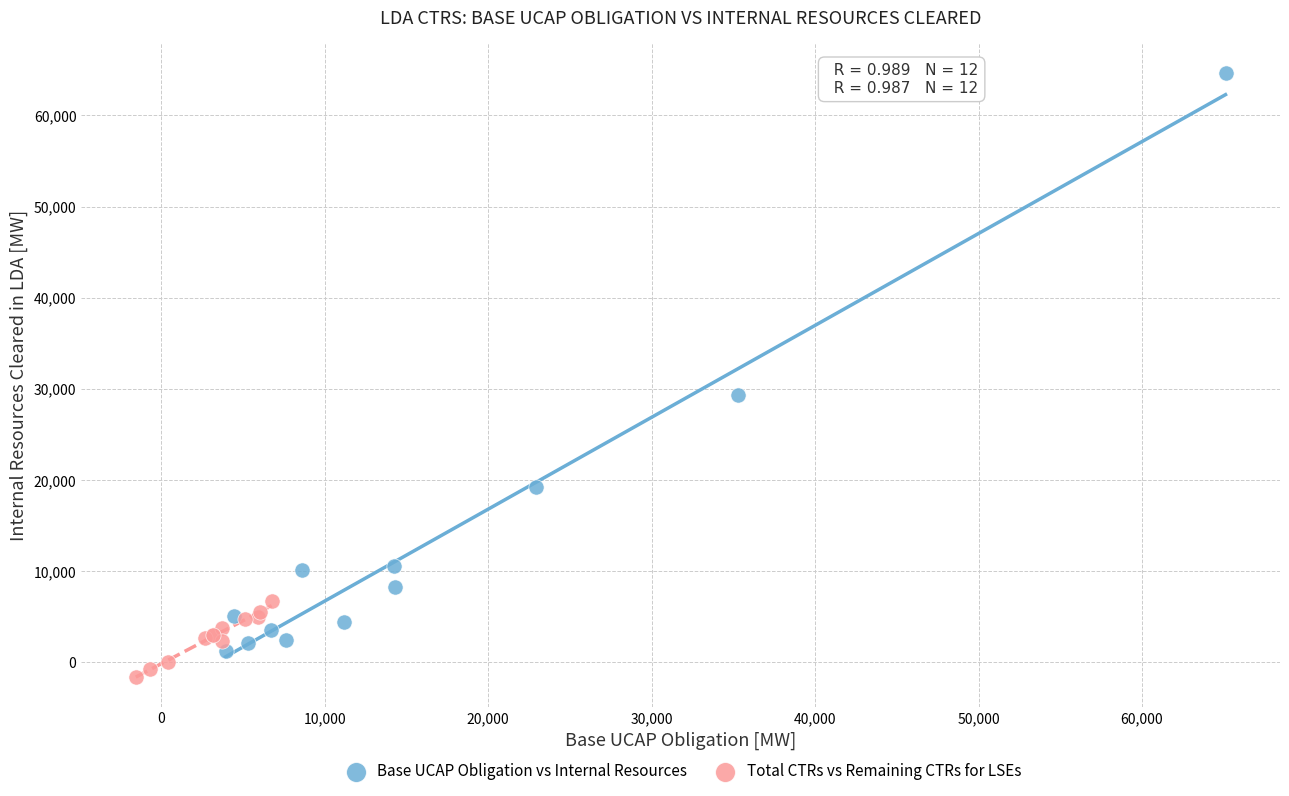

Which series reaches the maximum Y coordinate?

Base UCAP Obligation vs Internal Resources